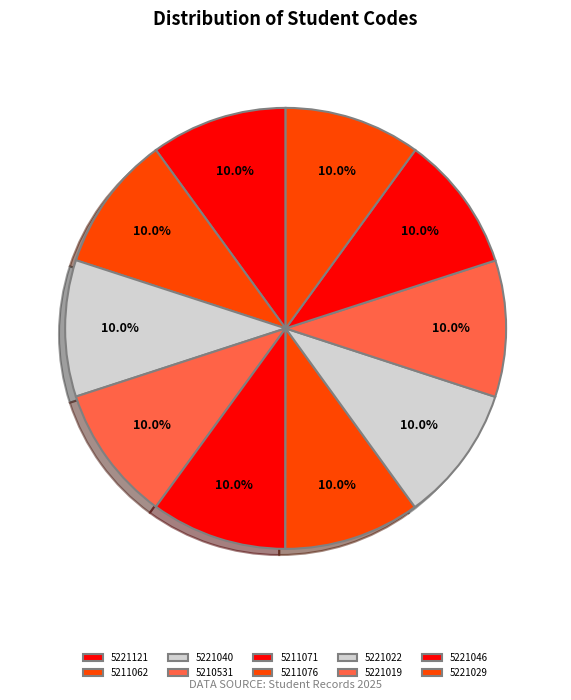

Rank the categories by value from highest to lowest.

5221121, 5221046, 5221040, 5221029, 5221022, 5221019, 5211076, 5211071, 5211062, 5210531